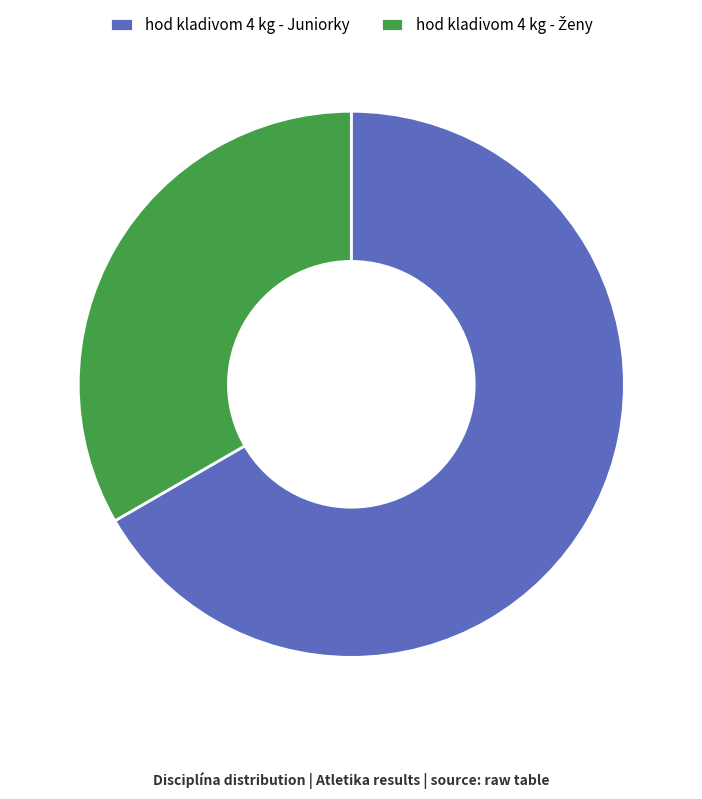

What is the majority slice?

hod kladivom 4 kg - Juniorky